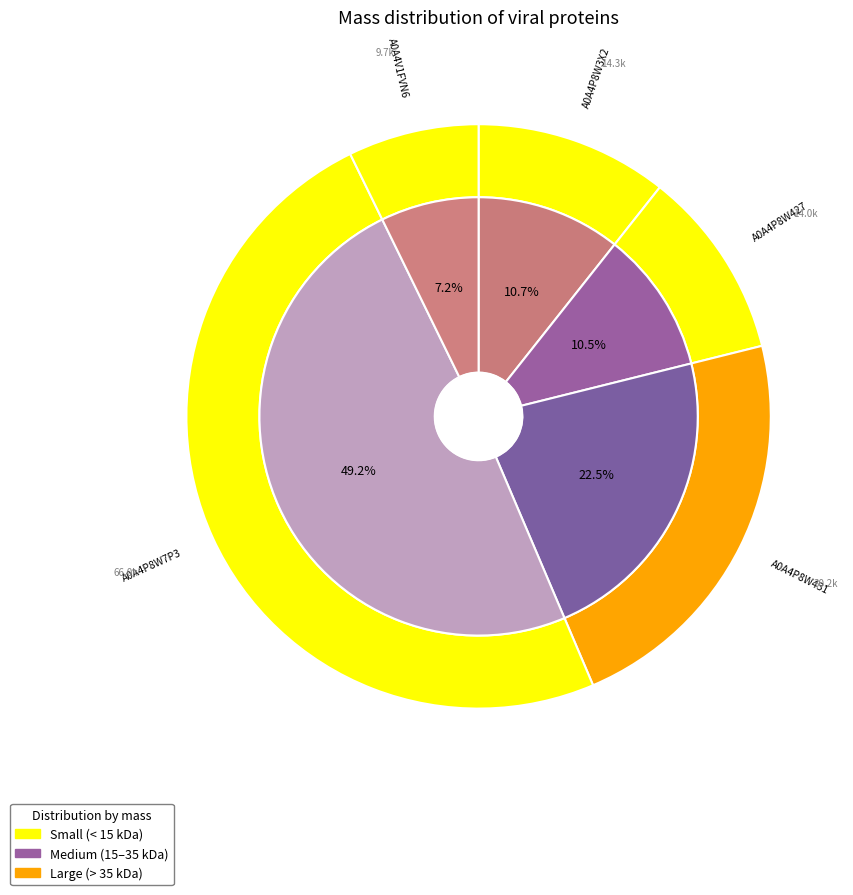

Does A0A4P8W427 represent more than half of the total?

No